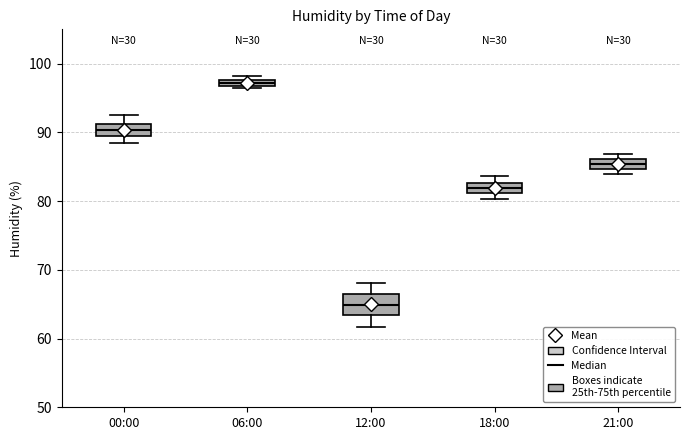

Which box is the tallest, from its lower edge to its upper edge?

12:00